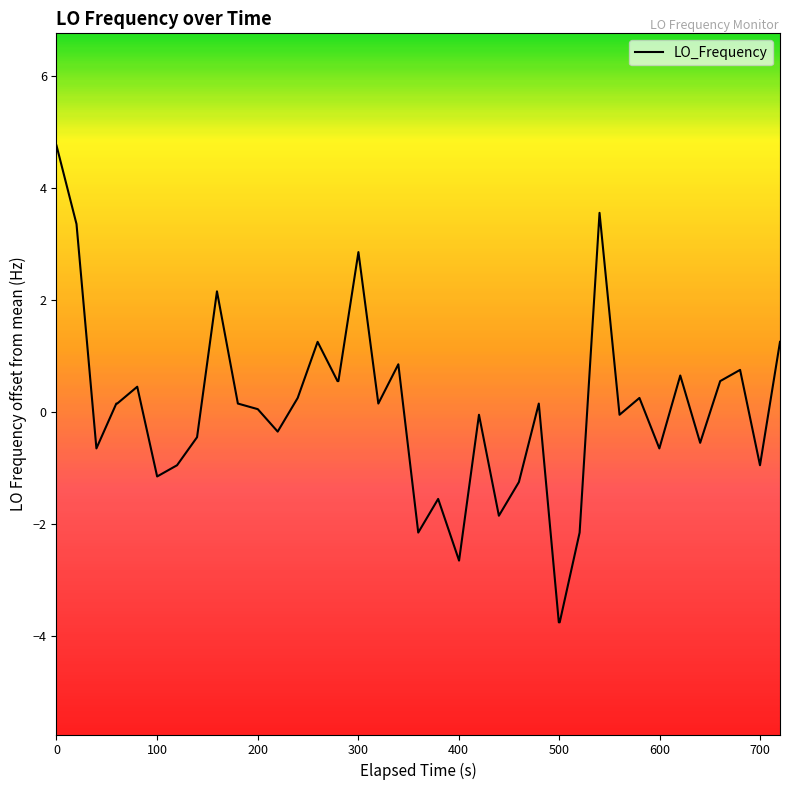

What is the smallest value displayed?

-3.7